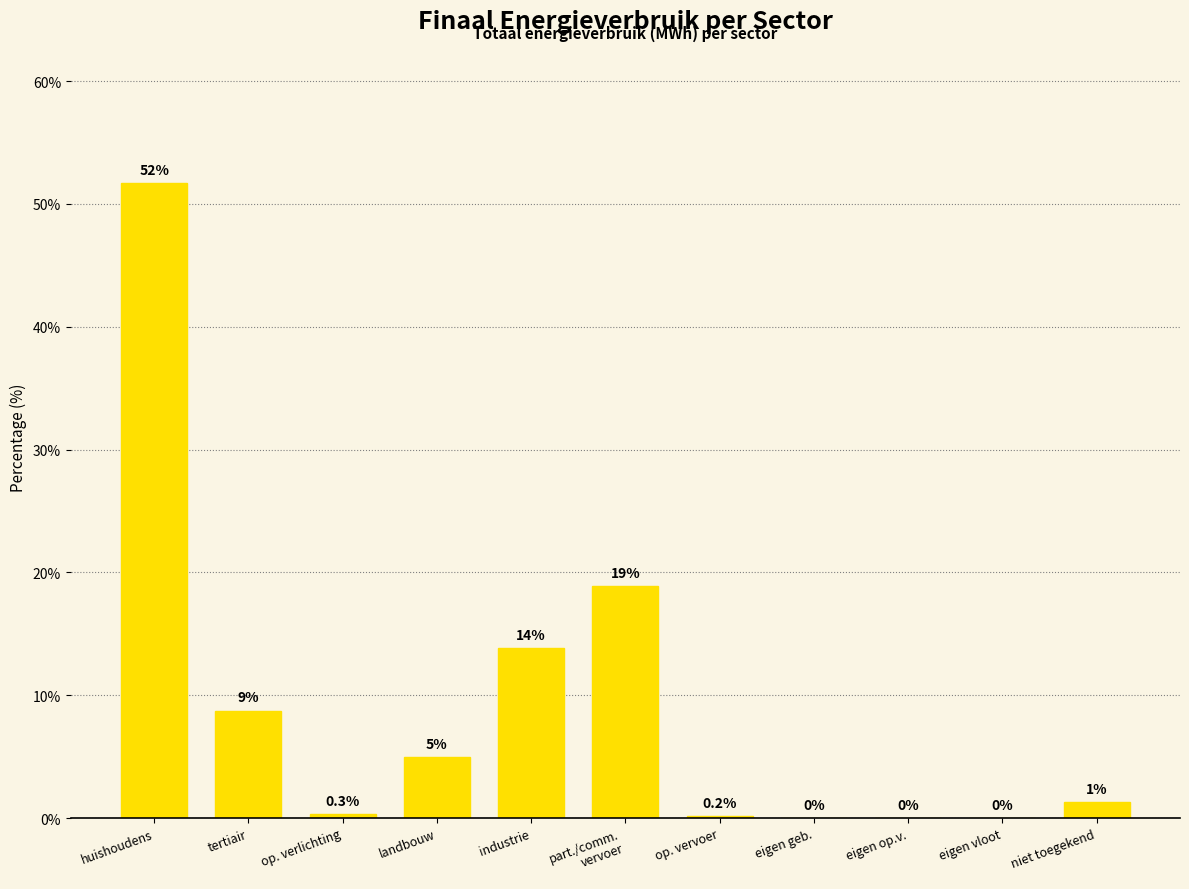

What is the sum of all values?

100.0